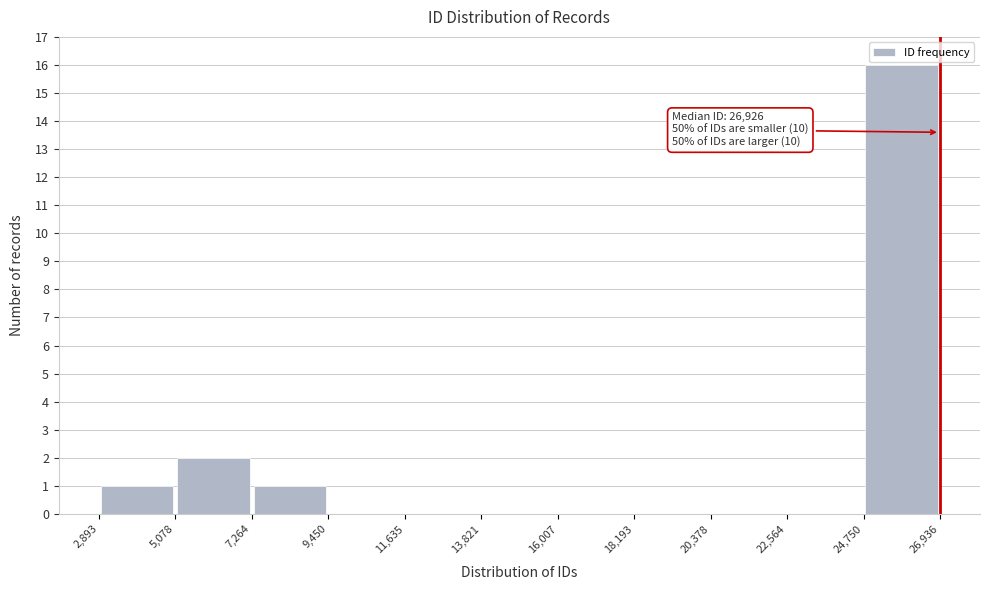

Over which range of the x-axis is the bar tallest?

24,750 to 26,936